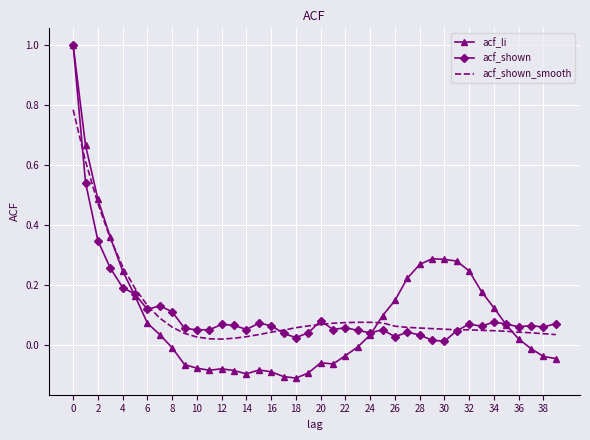

What is the greatest value displayed?

1.0